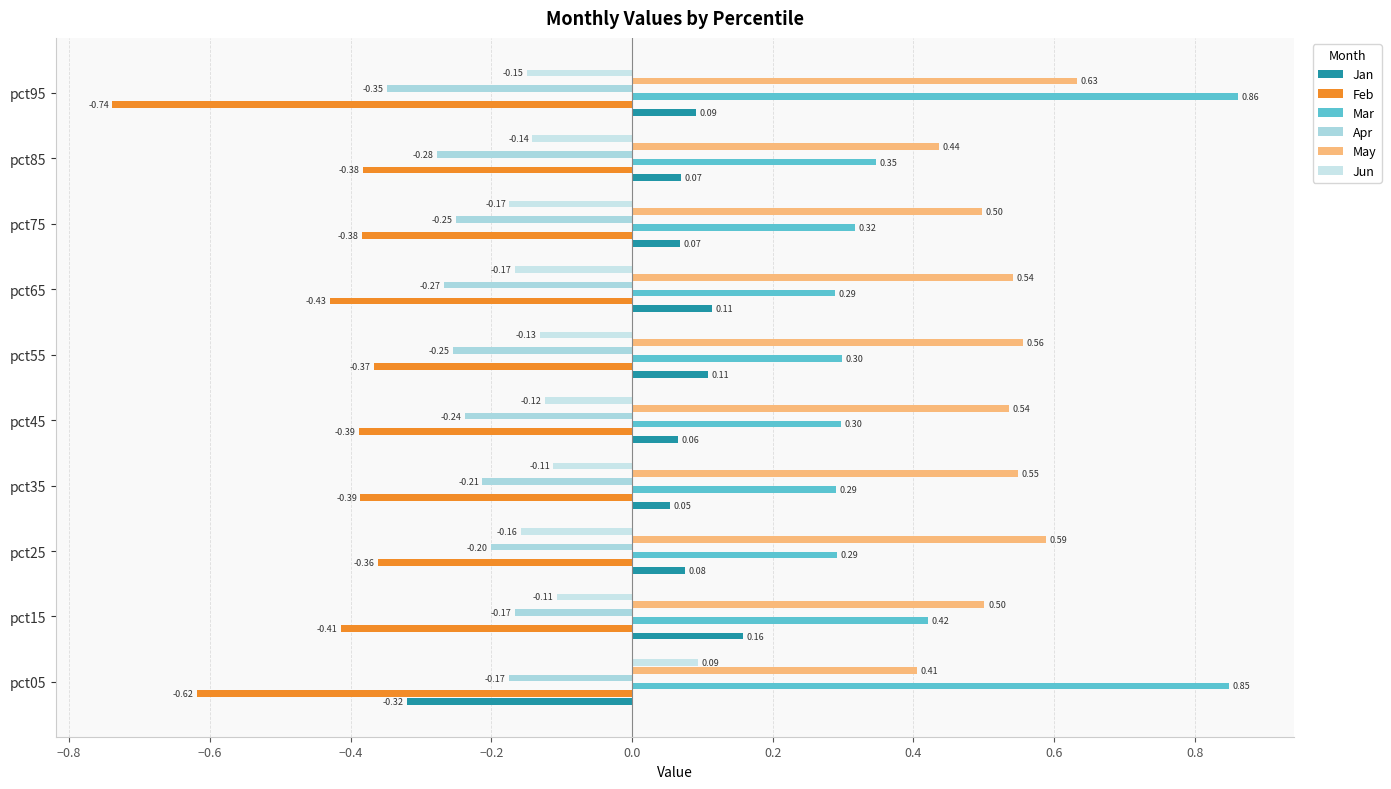

At which label does Feb reach its minimum?

pct95